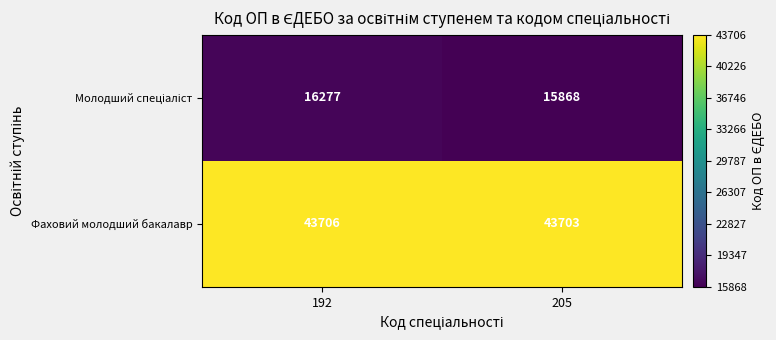

What is the lowest value of the Фаховий молодший бакалавр series?

43703